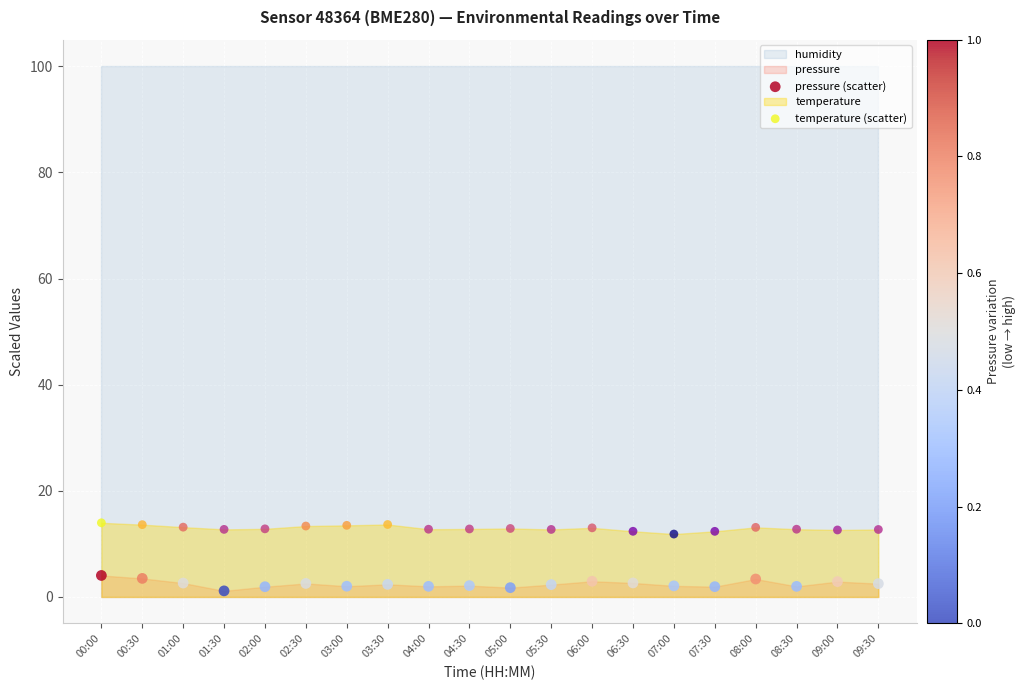

Which series contains the highest Y value?

temperature (scatter)